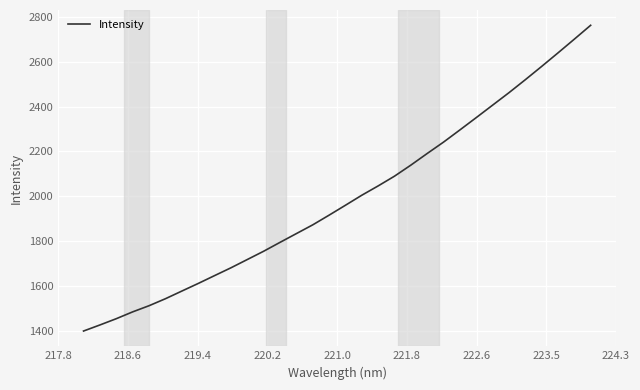

What is the difference between the maximum and minimum values?

1364.7